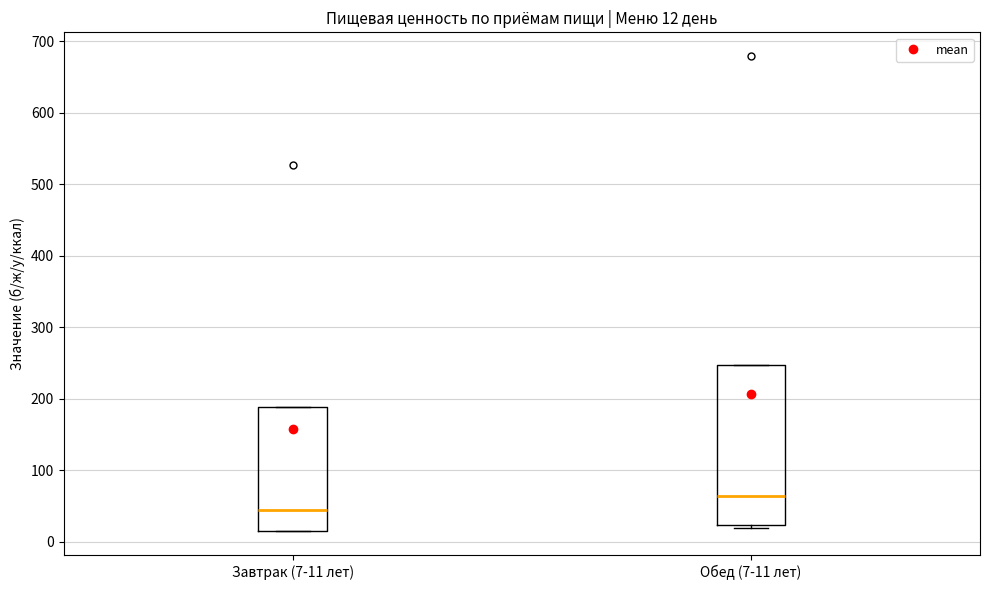

Comparing the boxes themselves (not the whiskers), which one is the tallest?

Обед (7-11 лет)